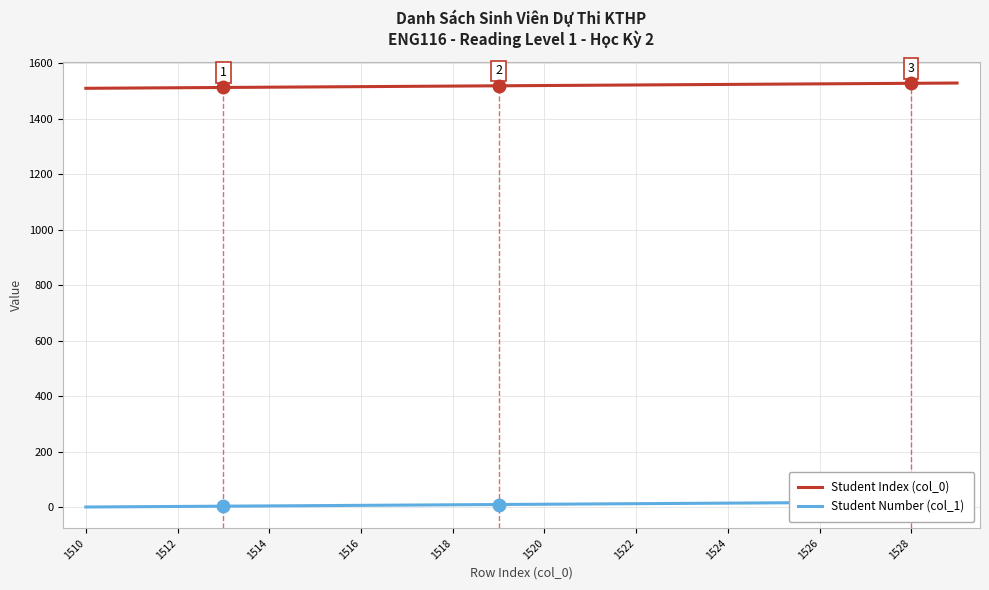

The Student Index (col_0) series shows 1526 at 1526. True or false?

True